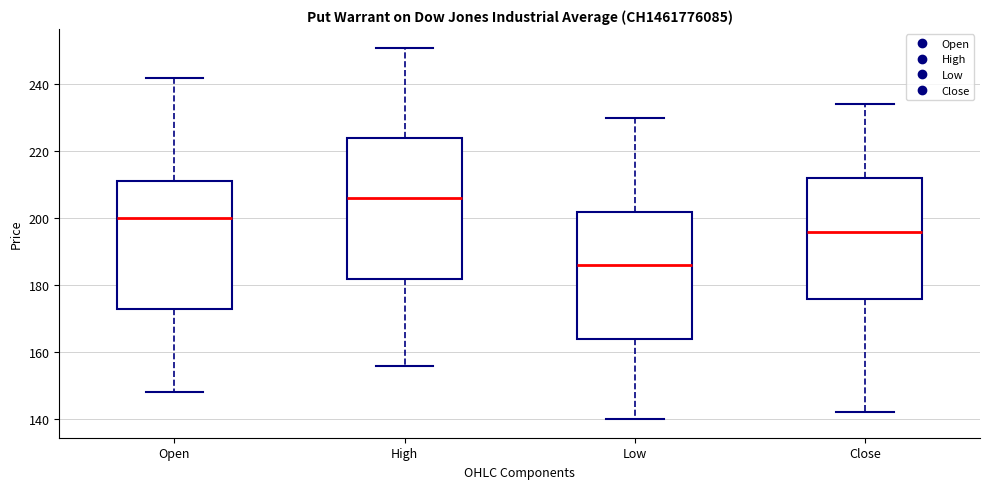

Comparing the boxes themselves (not the whiskers), which one is the tallest?

High